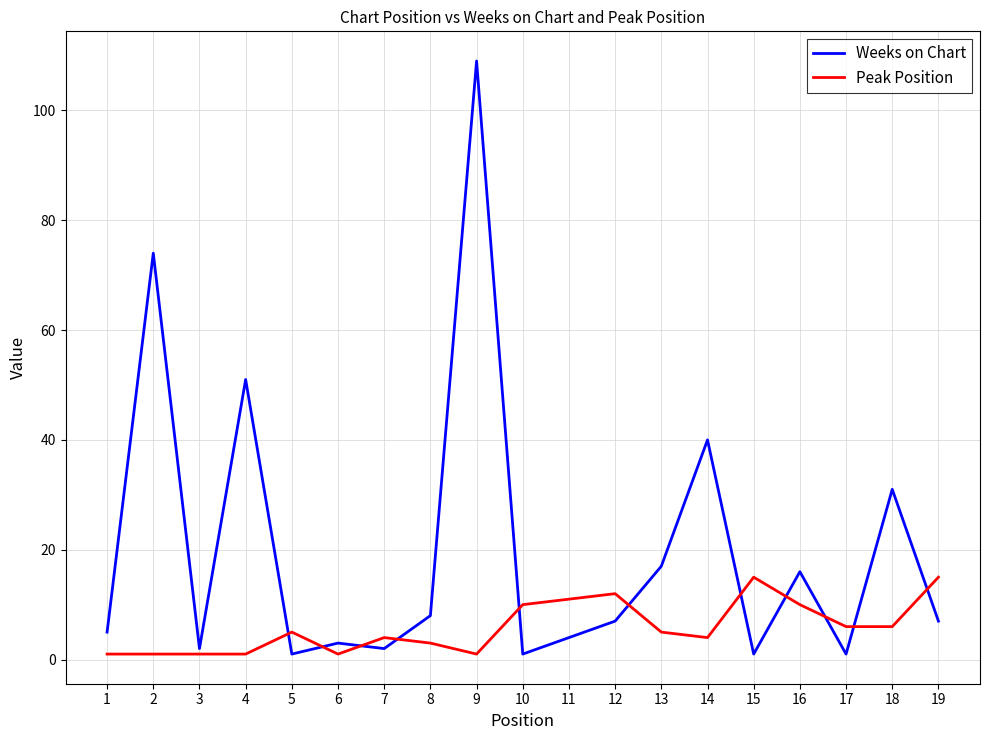

At which category is the sum across all series the highest?

9